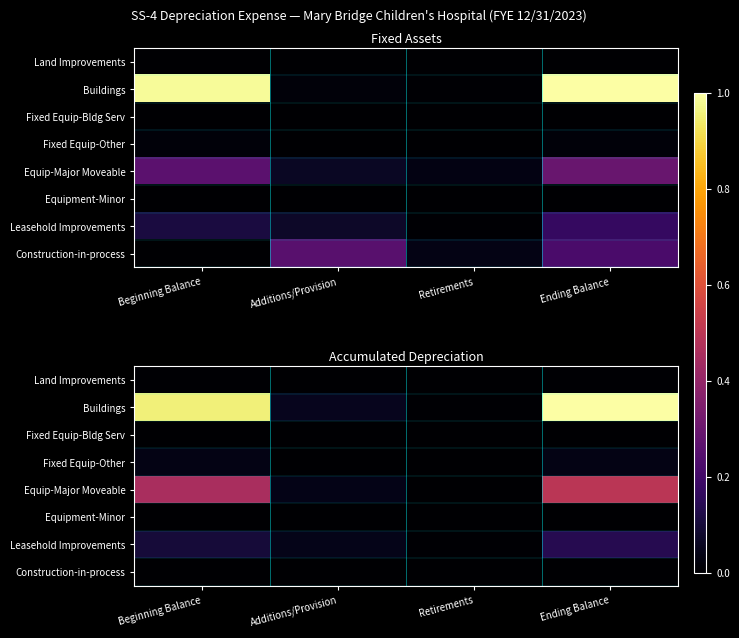

How many series are shown in this chart?

8